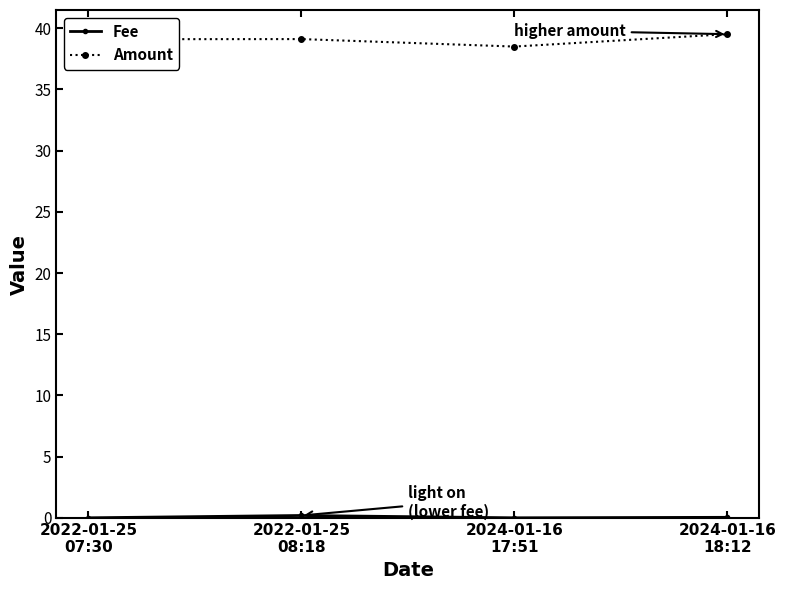

What is the maximum value shown in the chart?

39.5